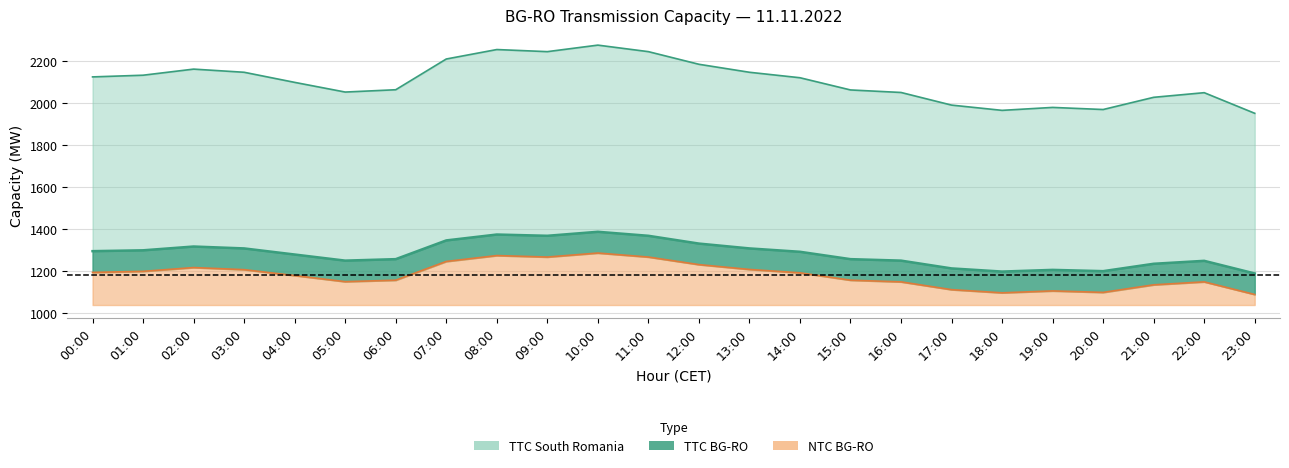

Reading right to left, what are all the values shown in this chart?

TTC South Romania: 1951	2049	2027	1969	1979	1965	1990	2050	2062	2120	2146	2184	2244	2275	2244	2254	2209	2063	2052	2098	2146	2161	2132	2124
TTC BG-RO: 1190	1250	1236	1201	1207	1199	1214	1251	1258	1293	1309	1332	1369	1388	1369	1375	1347	1258	1251	1280	1309	1318	1300	1296
NTC BG-RO: 1090	1150	1136	1100	1107	1098	1113	1150	1158	1193	1209	1232	1268	1287	1268	1275	1247	1158	1151	1180	1208	1218	1200	1195